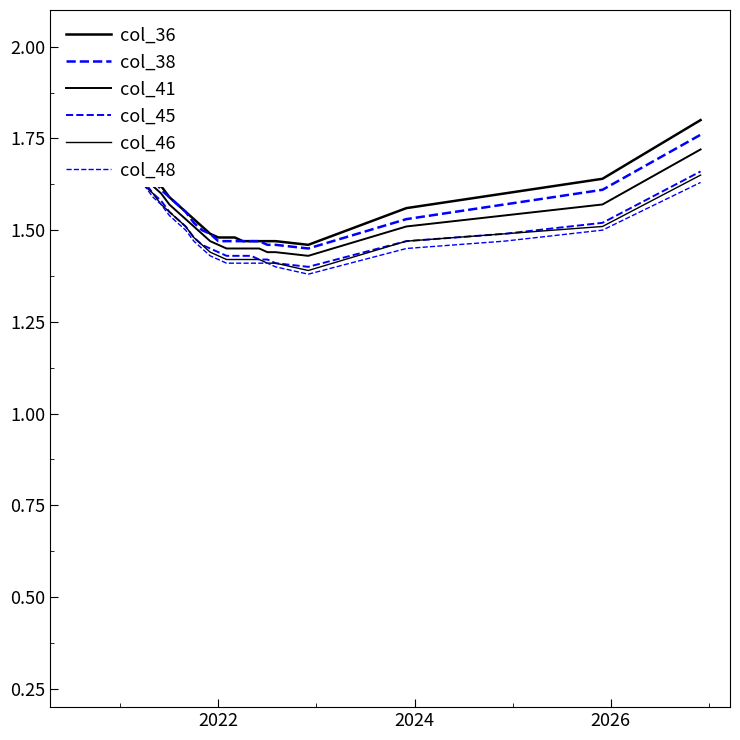

Is the value of col_46 at 11 greater than the value of col_48 at 7?

No